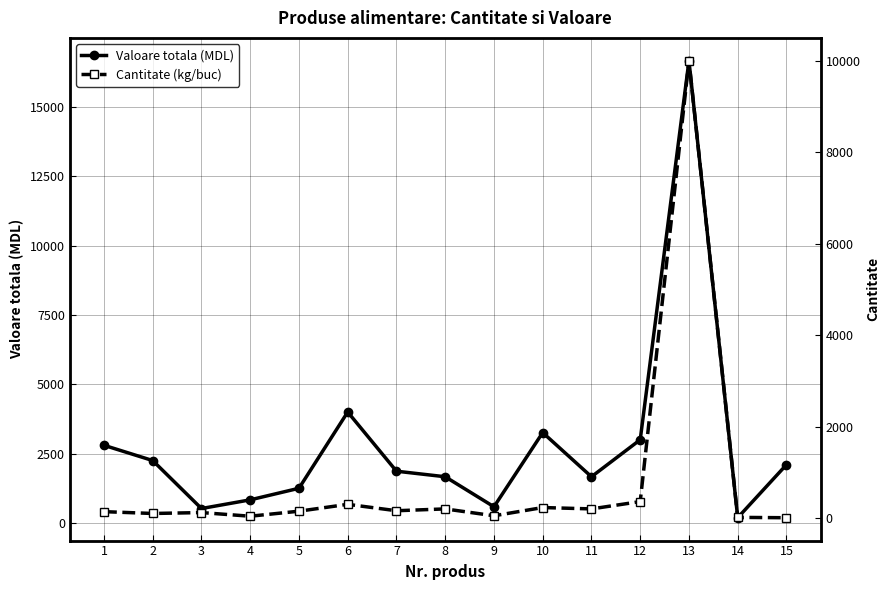

What is the value of the Cantitate (kg/buc) point at the 14th from the left?

15